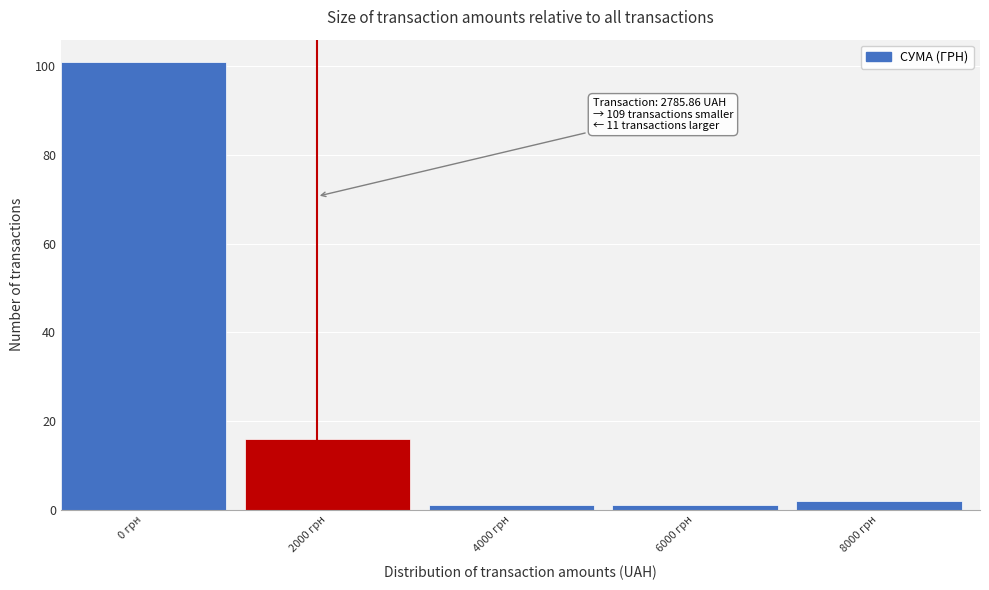

Reading left to right, transcribe all the data shown in this chart.

0 грн=101	2000 грн=16	4000 грн=1	6000 грн=1	8000 грн=2